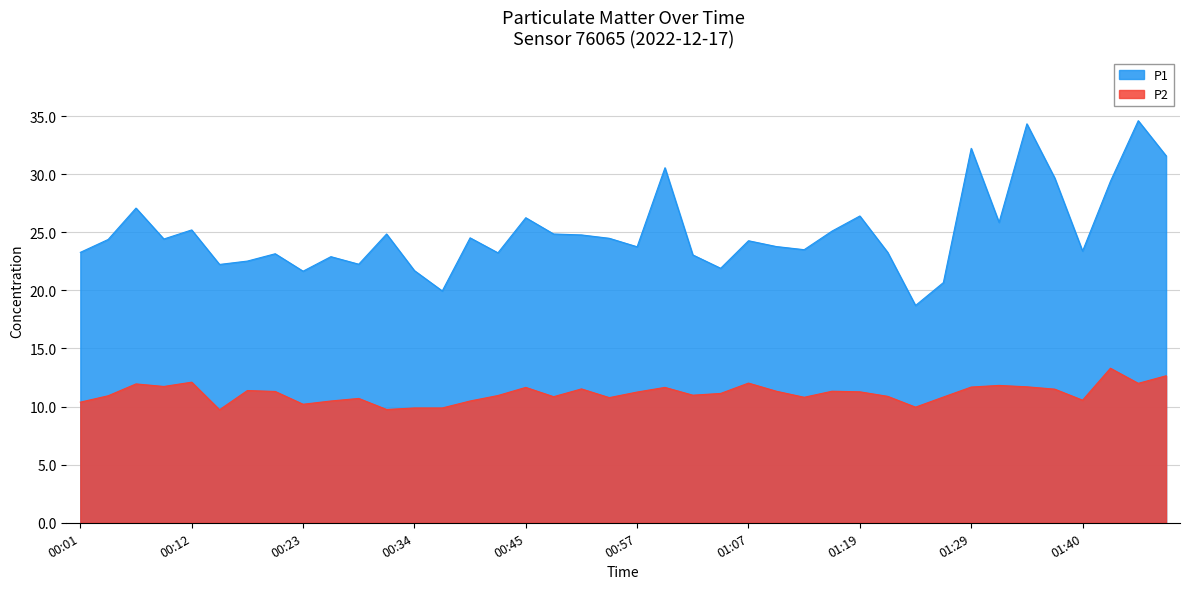

What position from the right is 00:20?

33